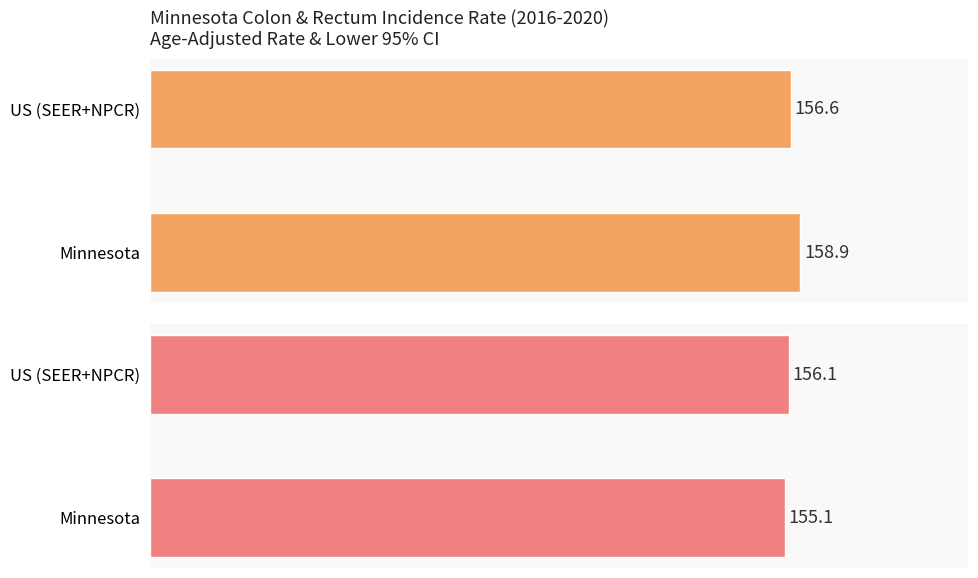

How many groups of bars are there?

2